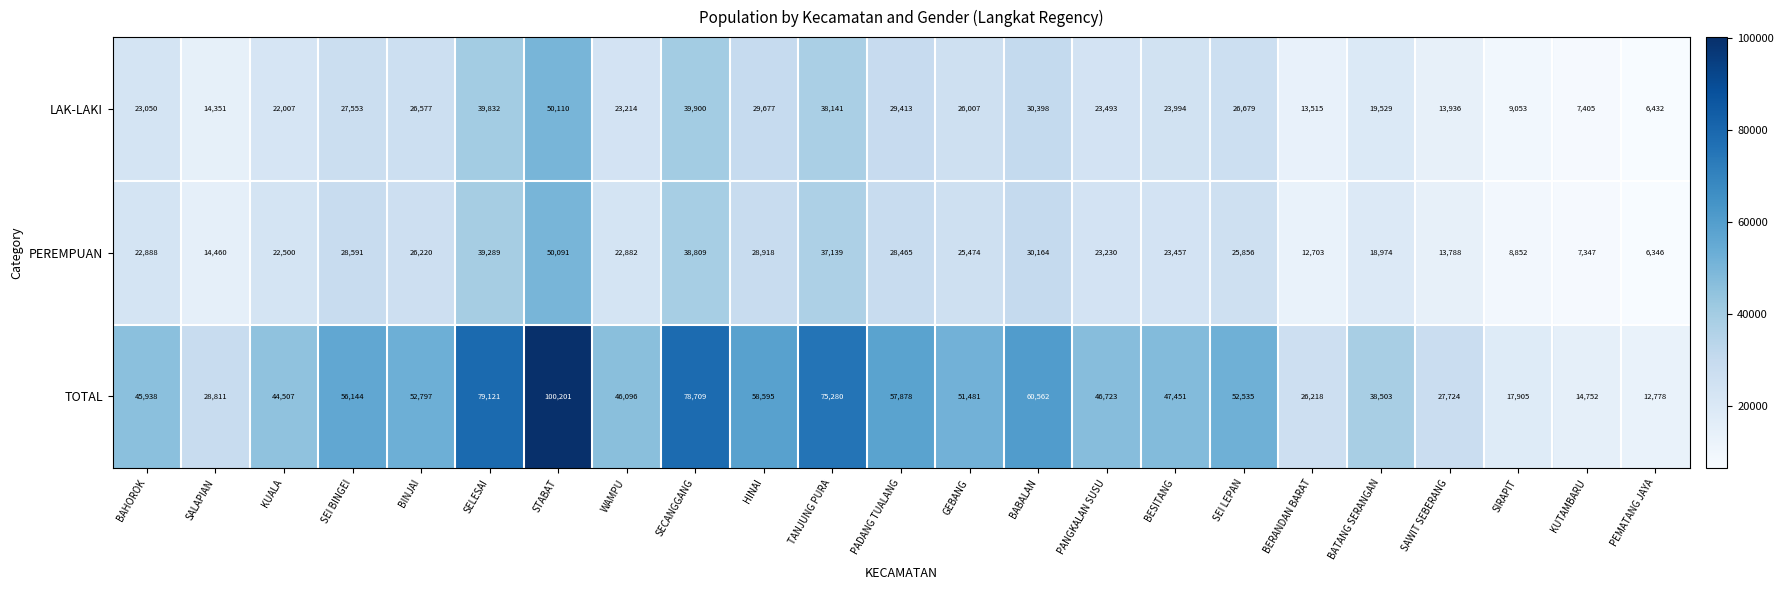

Which series has the largest total across all categories?

TOTAL